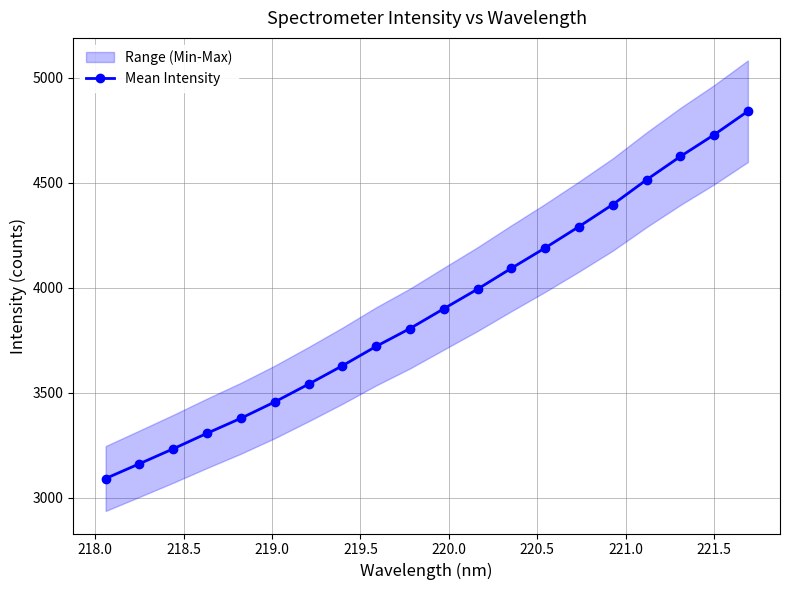

What is the lowest value of the Mean Intensity series?

3090.4